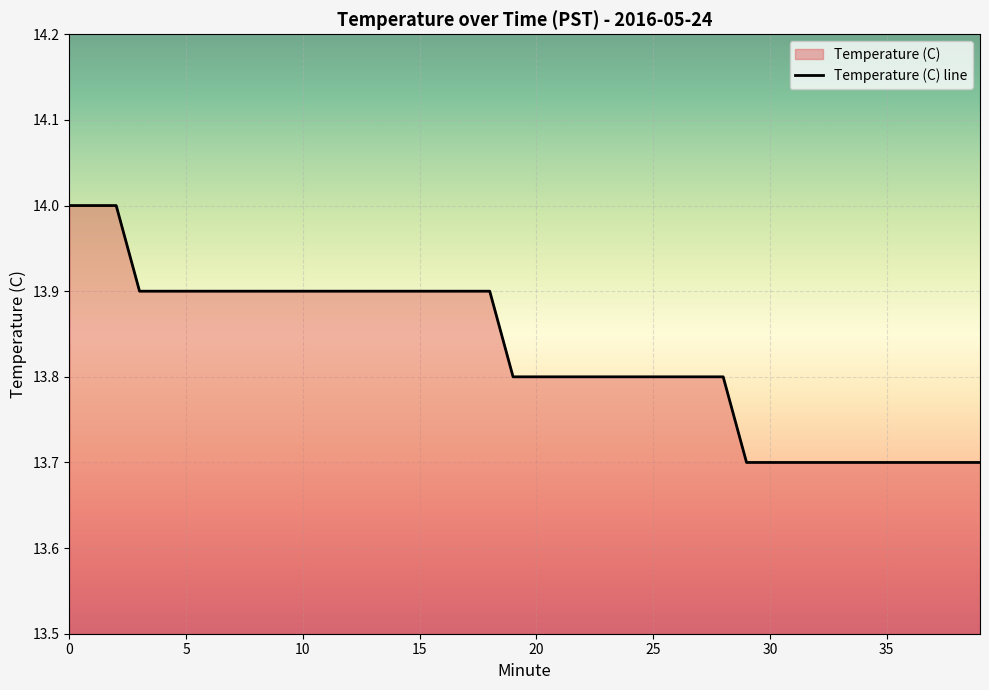

At which label is the value closest to 13?

29